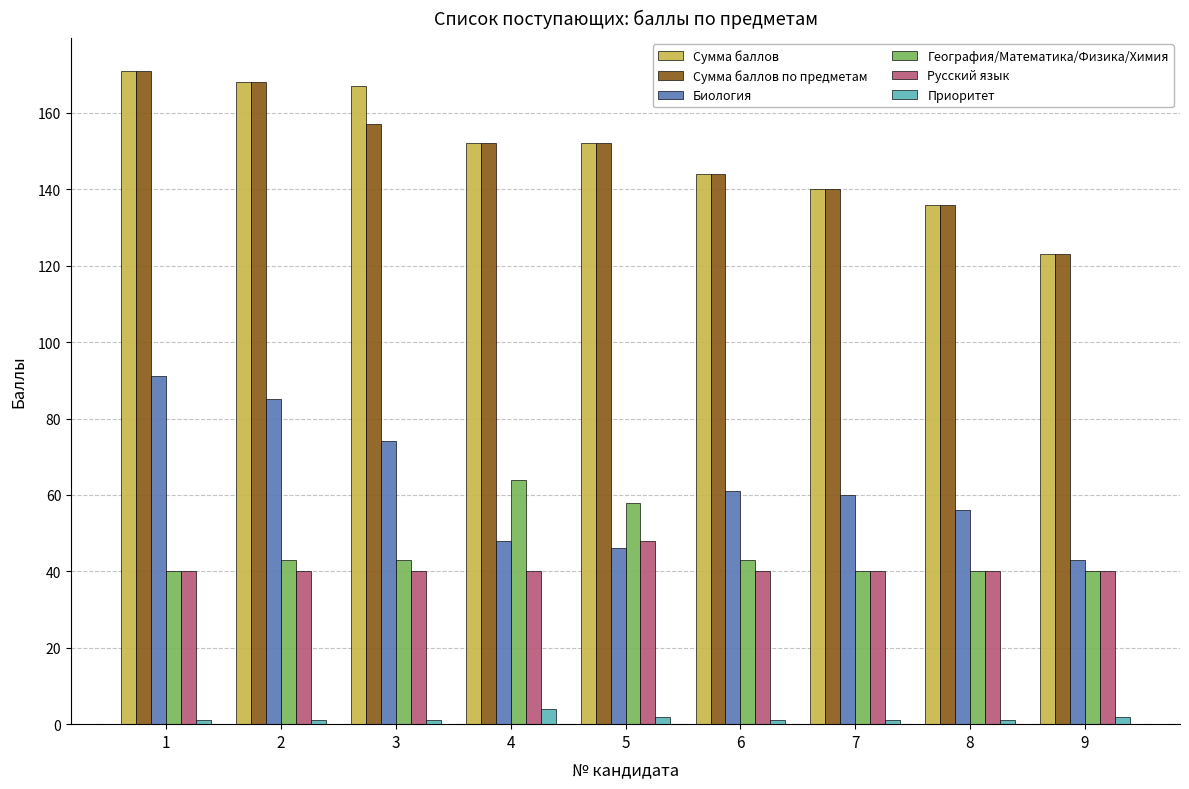

Reading left to right, extract all data points from this chart.

Сумма баллов: 171	168	167	152	152	144	140	136	123
Сумма баллов по предметам: 171	168	157	152	152	144	140	136	123
Биология: 91	85	74	48	46	61	60	56	43
География/Математика/Физика/Химия: 40	43	43	64	58	43	40	40	40
Русский язык: 40	40	40	40	48	40	40	40	40
Приоритет: 1	1	1	4	2	1	1	1	2